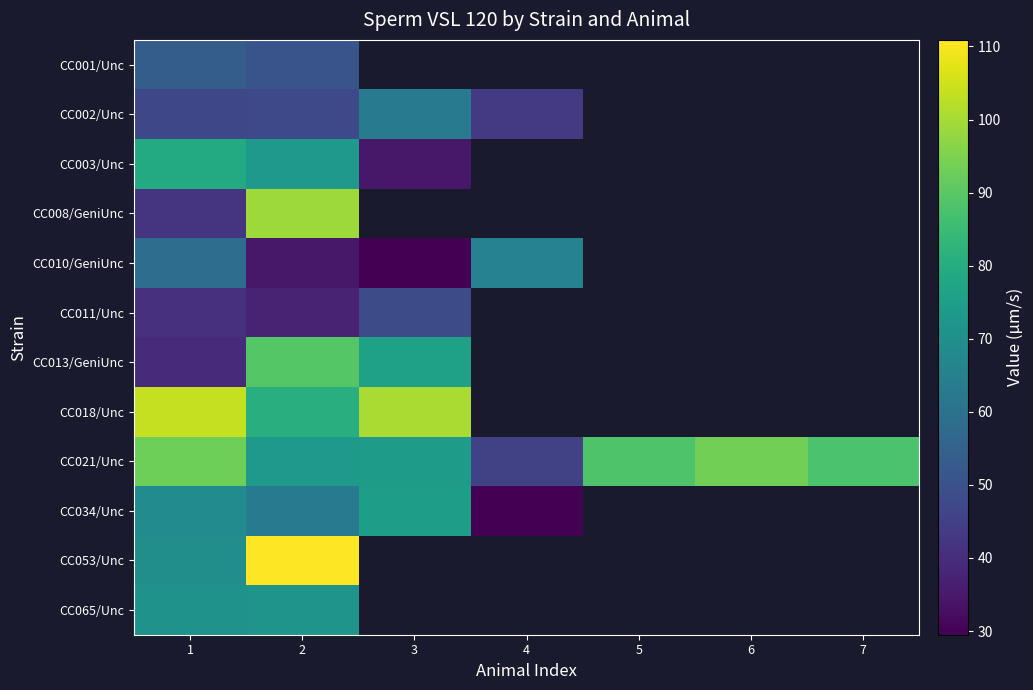

Between 1 and 2, which is larger?

1